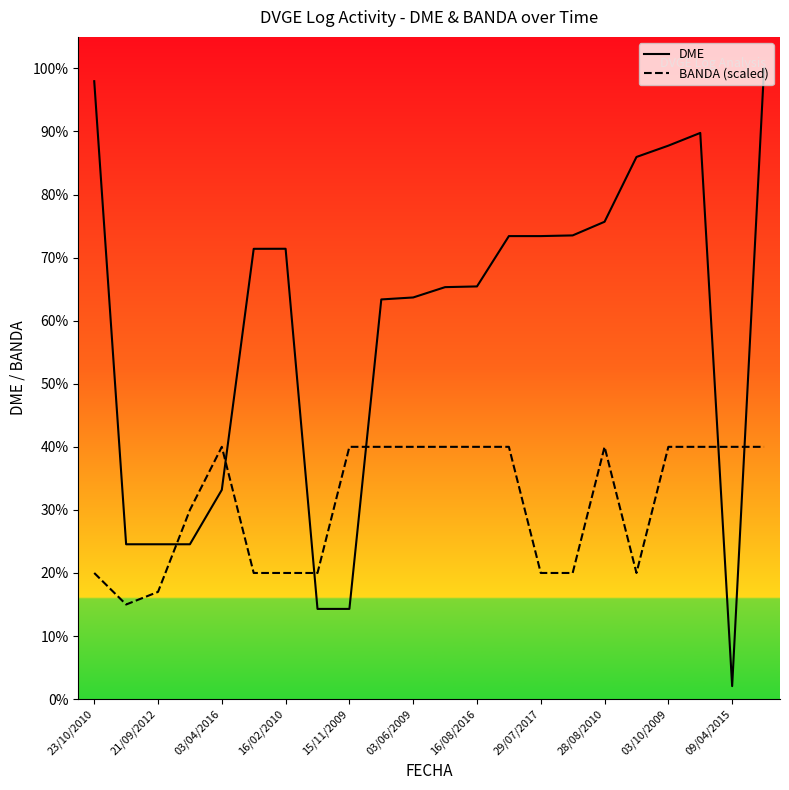

What are all the series names shown in the legend?

DME, BANDA (scaled)